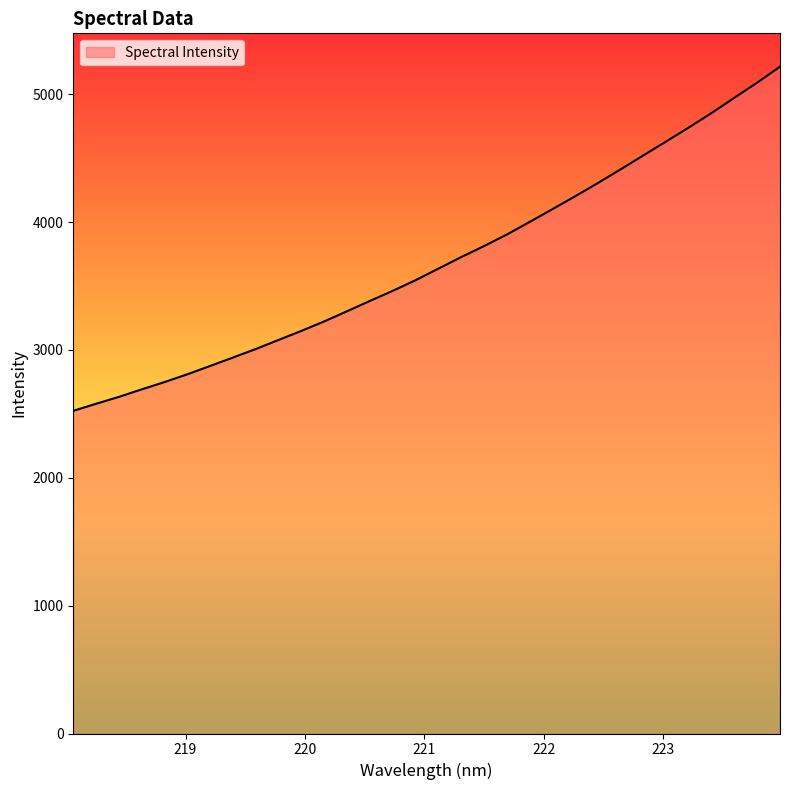

What is the maximum value shown in the chart?

5216.3